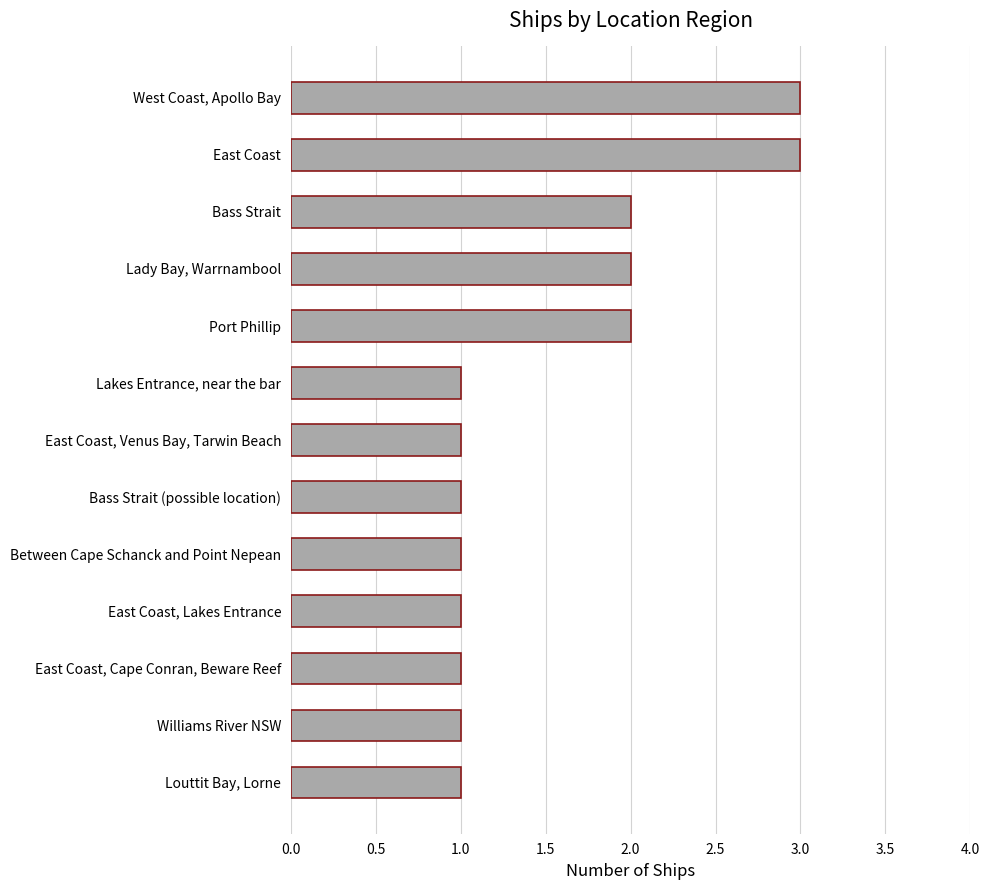

Between Between Cape Schanck and Point Nepean and East Coast, which is larger?

East Coast